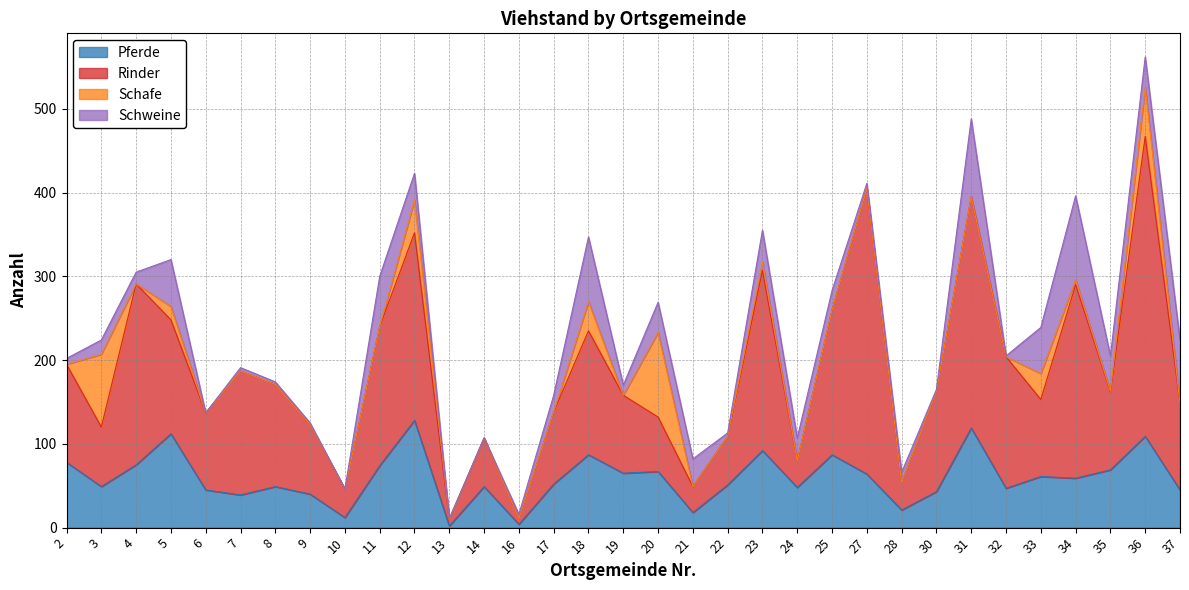

At which category does Pferde reach its first local valley?

3